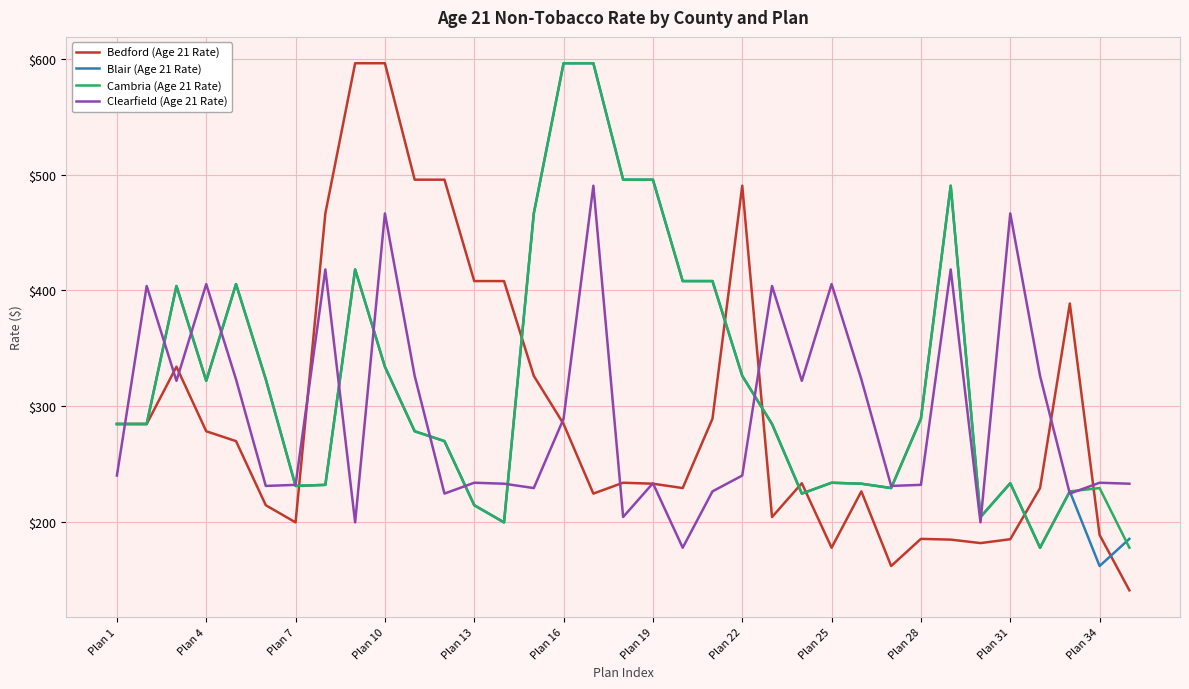

Does the chart display data point markers on the line(s)?

No